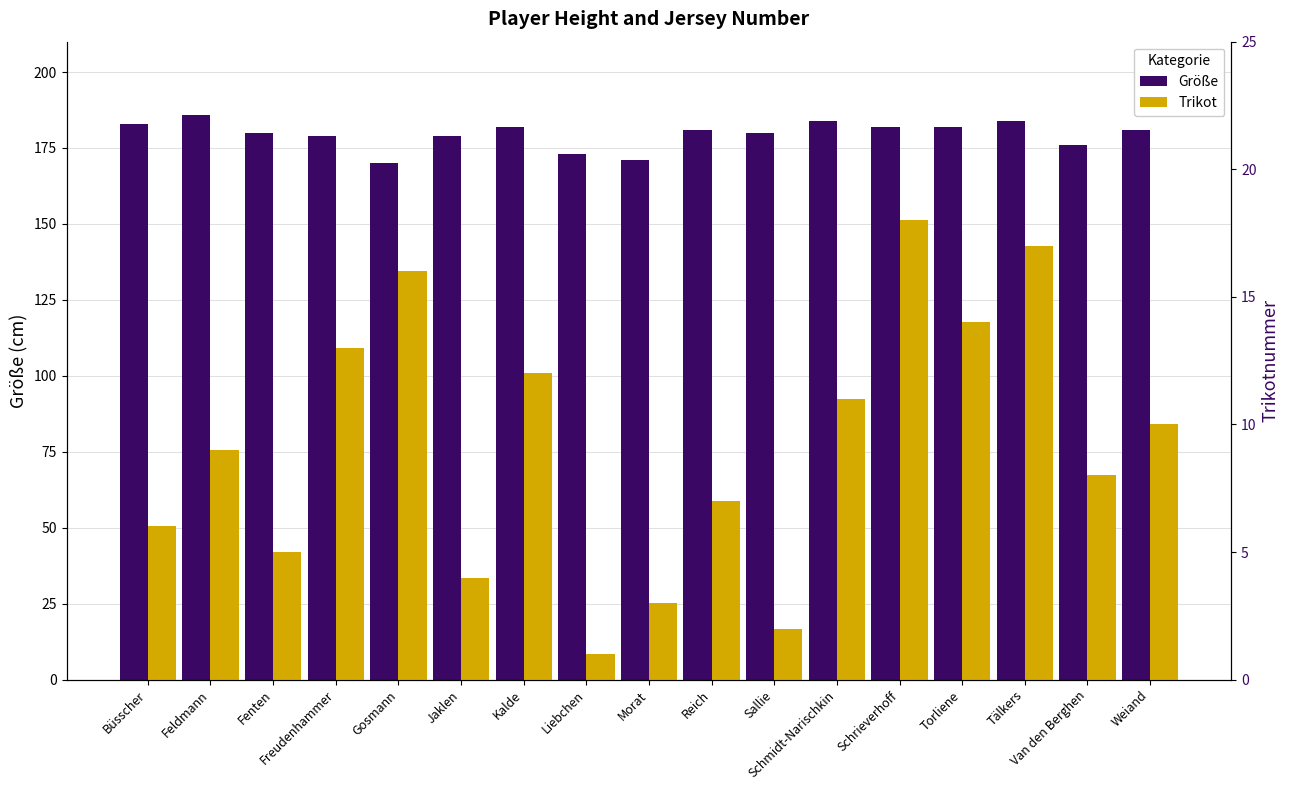

What is the sum of all Größe values?

3053